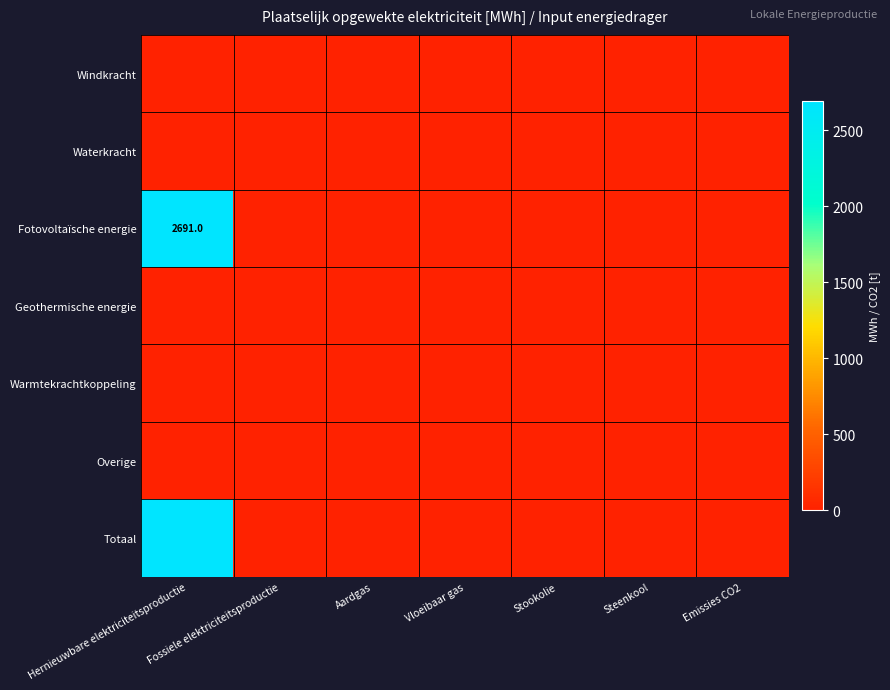

List the series in order of their peak value, highest first.

Fotovoltaïsche energie, Totaal, Windkracht, Waterkracht, Geothermische energie, Warmtekrachtkoppeling, Overige